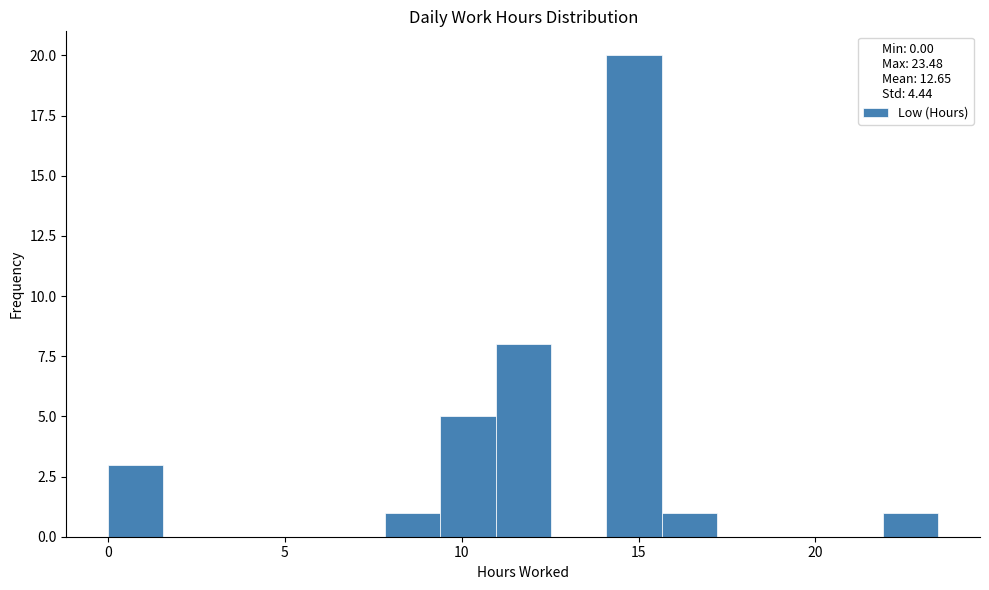

Around what value on the x-axis is the tallest bar? Give the approximate position of its centre, as read against the axis.

15.0